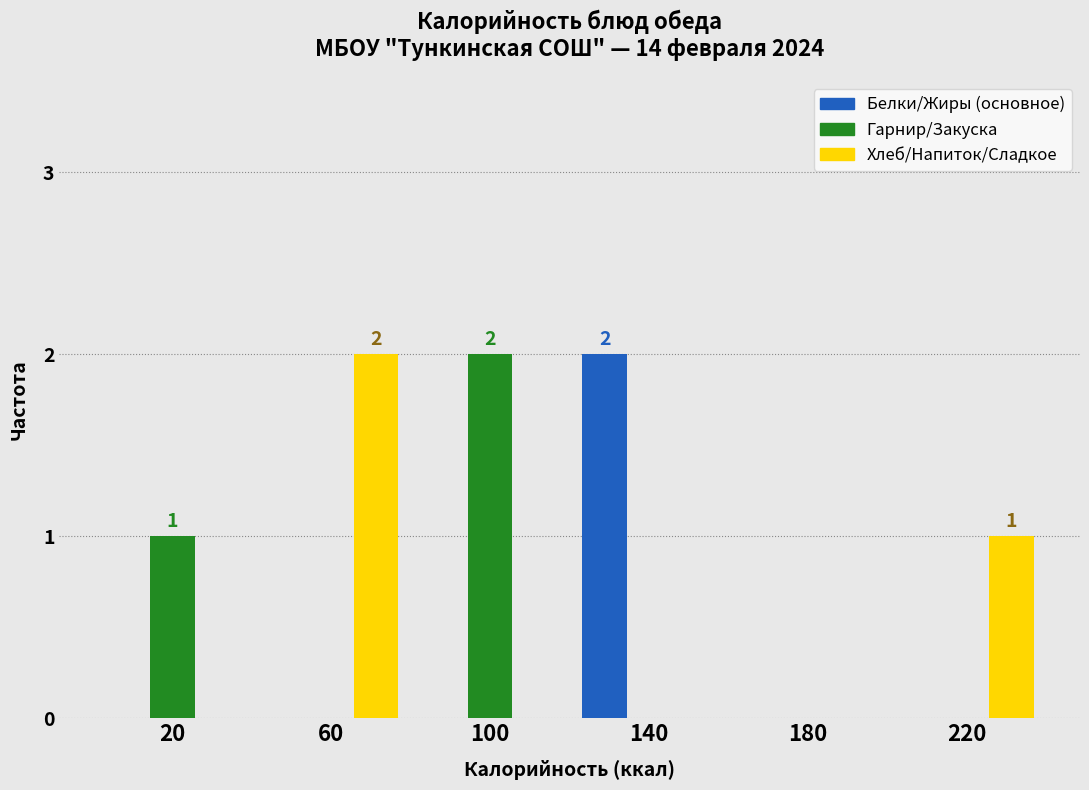

Reading left to right, extract all data points from this chart.

Белки/Жиры (основное): 20=0	60=0	100=0	140=2	180=0	220=0
Гарнир/Закуска: 20=1	60=0	100=2	140=0	180=0	220=0
Хлеб/Напиток/Сладкое: 20=0	60=2	100=0	140=0	180=0	220=1